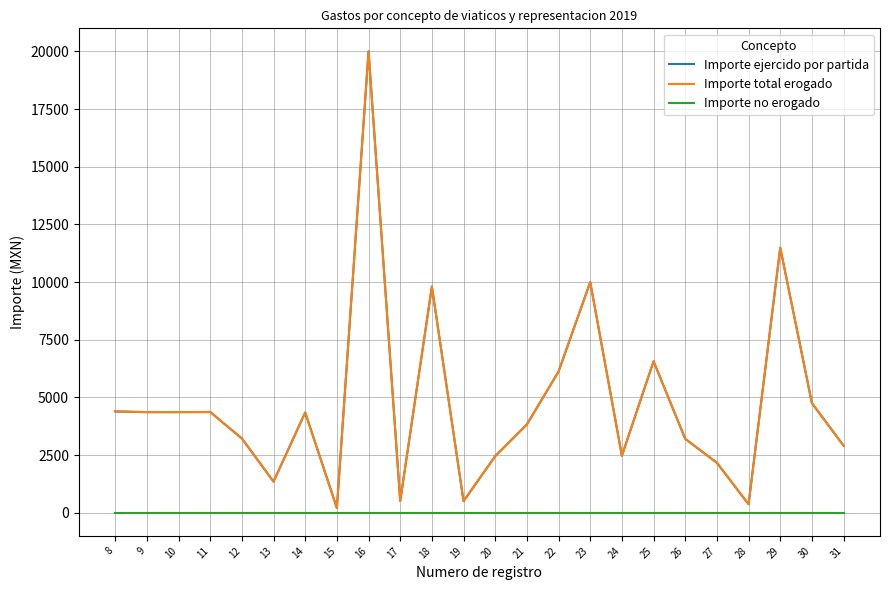

Does the chart display data point markers on the line(s)?

No